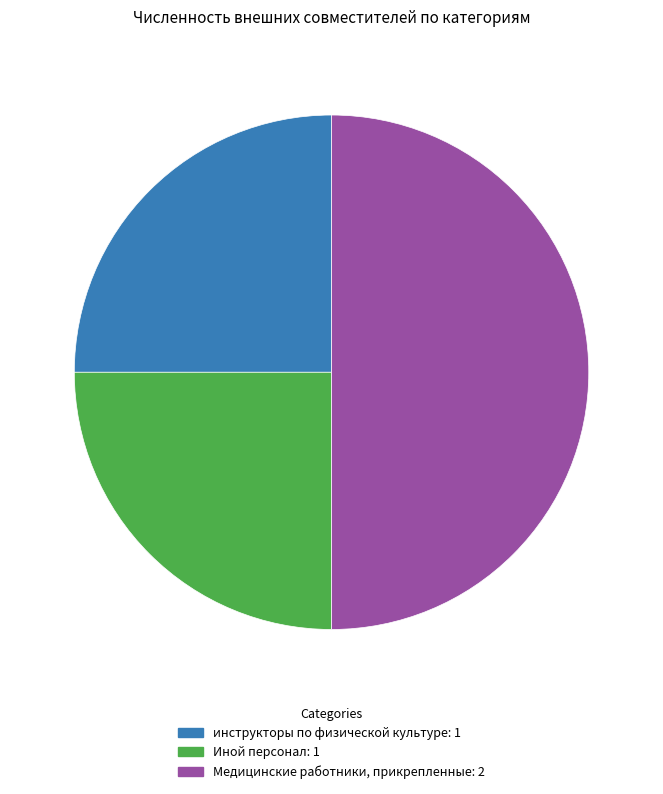

How many segments does this pie chart have?

3